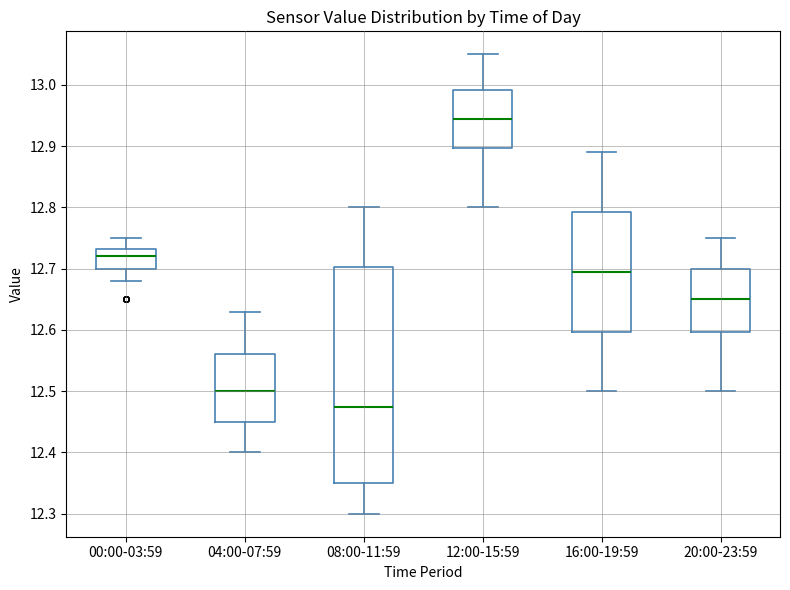

Reading left to right, read every box against the y-axis: the position of its median line, the range the box covers, and the ends of its whiskers. The values are not printed on the chart, so give them approximately, as read against the axis.

00:00-03:59: median 12.72, box 12.70 to 12.73, whiskers 12.68 to 12.75
04:00-07:59: median 12.50, box 12.45 to 12.56, whiskers 12.40 to 12.63
08:00-11:59: median 12.48, box 12.35 to 12.70, whiskers 12.30 to 12.80
12:00-15:59: median 12.95, box 12.90 to 12.99, whiskers 12.80 to 13.05
16:00-19:59: median 12.70, box 12.60 to 12.79, whiskers 12.50 to 12.89
20:00-23:59: median 12.65, box 12.60 to 12.70, whiskers 12.50 to 12.75